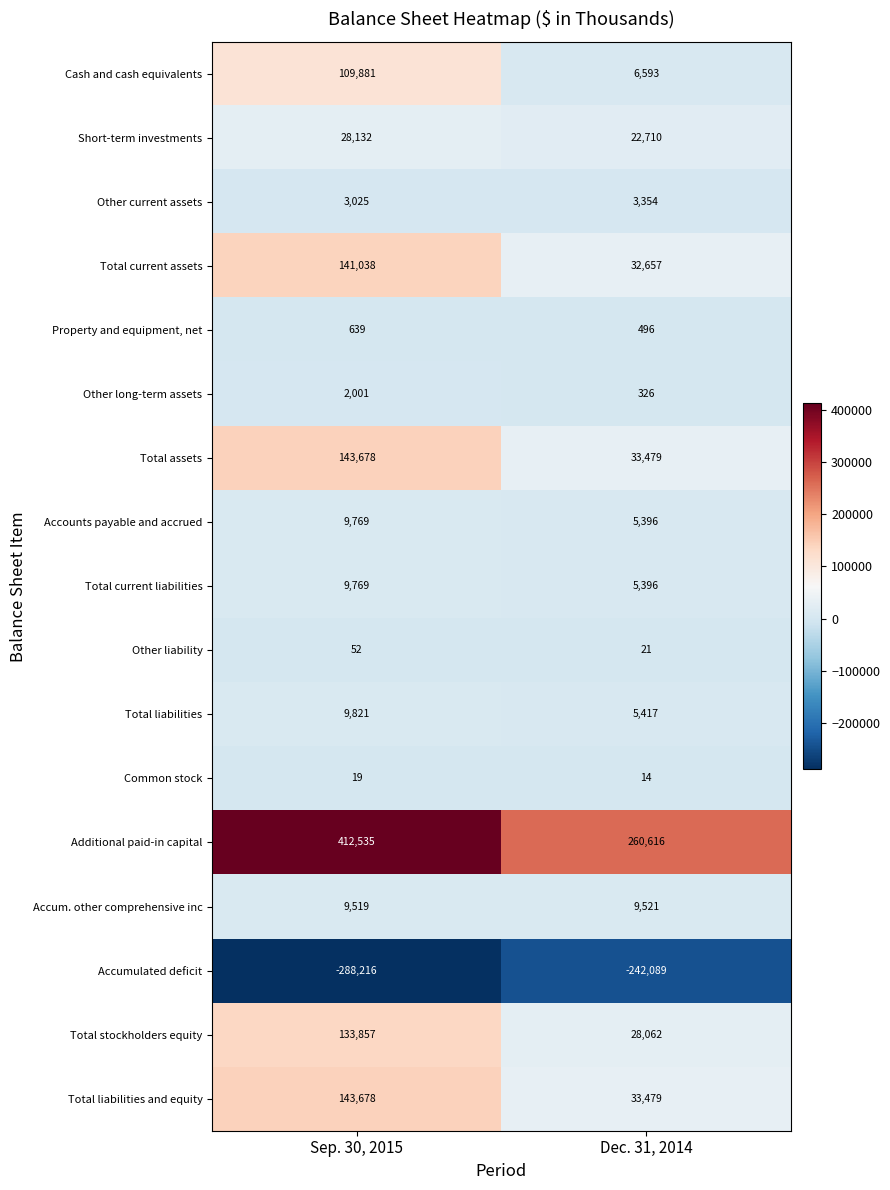

The value of Total stockholders equity at Dec. 31, 2014 is 42976. True or false?

False